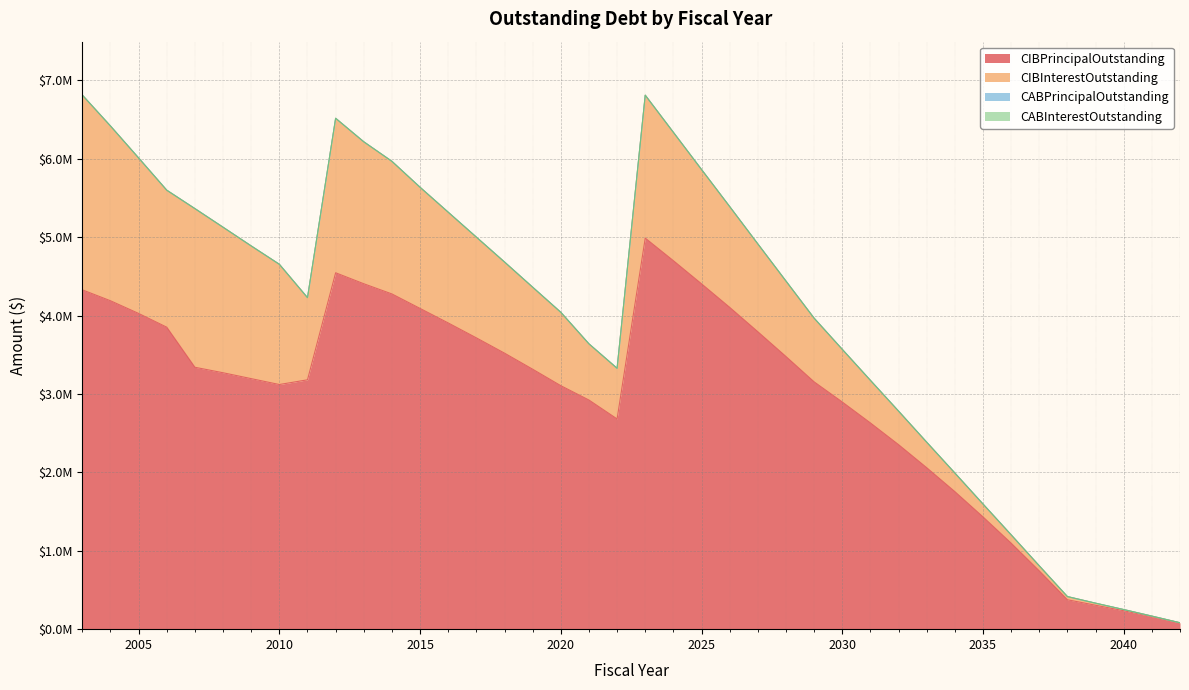

What is the total value across all series at 2029?

3966283.8